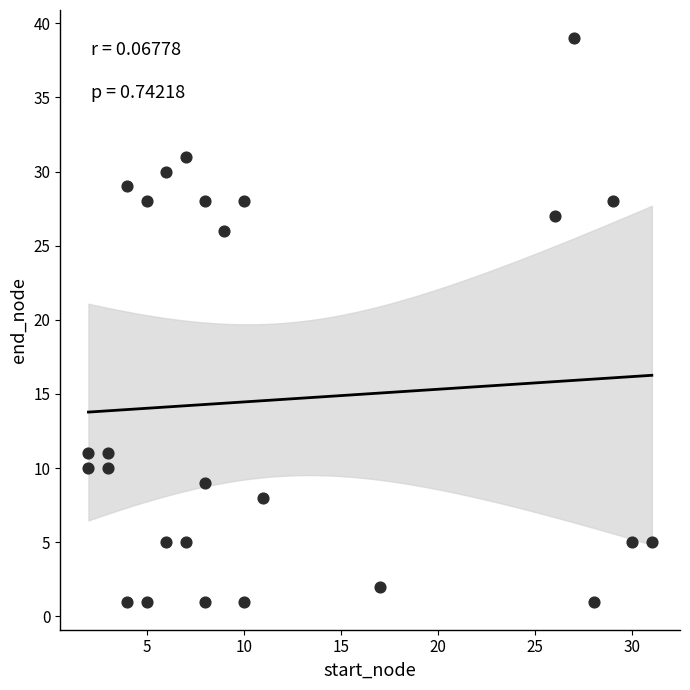

What is the range of X values (max minus min)?

29